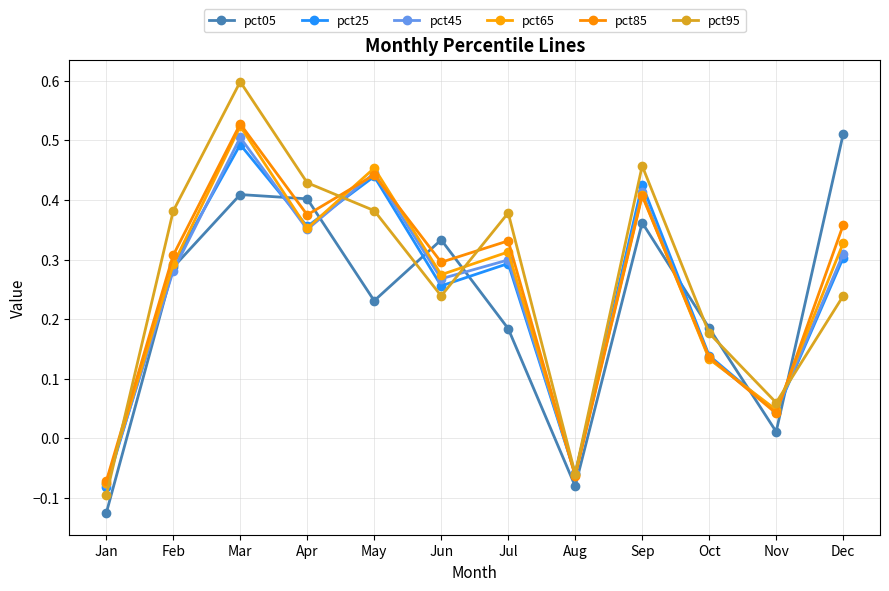

Is it true that pct45 equals 0.1 at Oct?

True